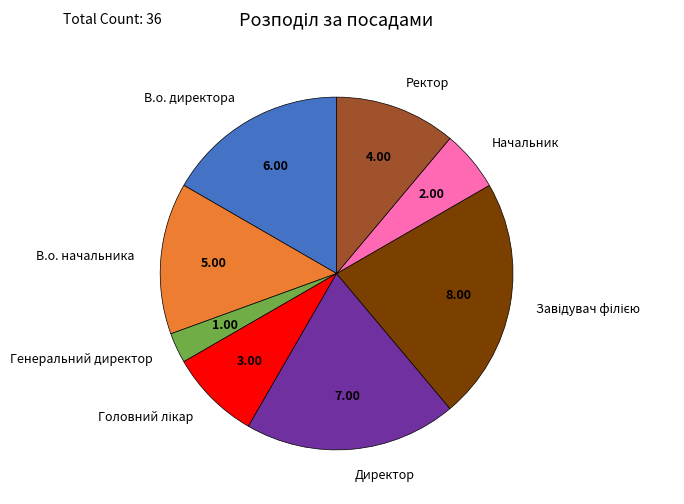

Is the sum of Генеральний директор and Директор greater than half?

No